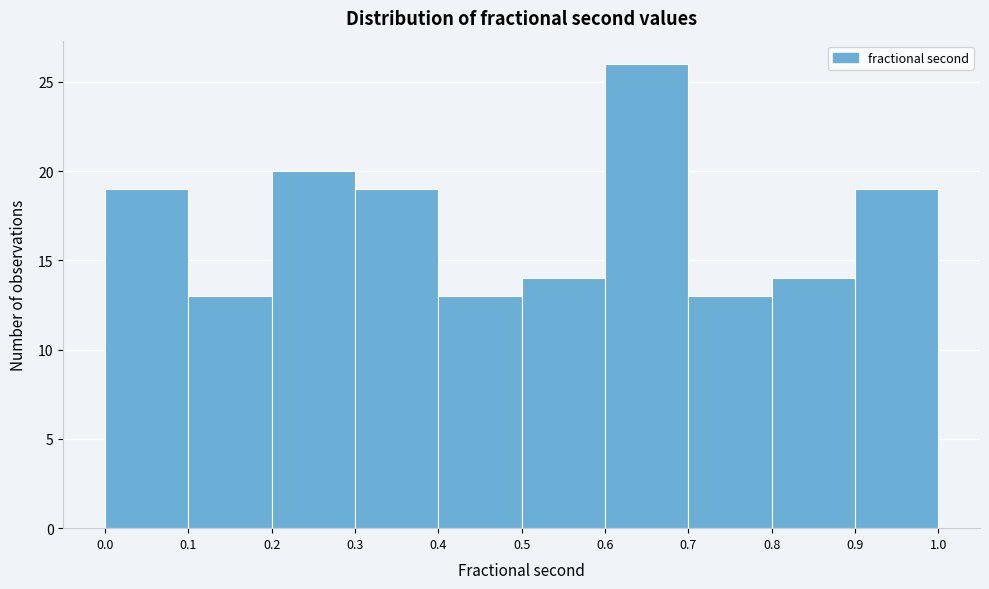

Over which range of the x-axis is the bar tallest?

0.6 to 0.7